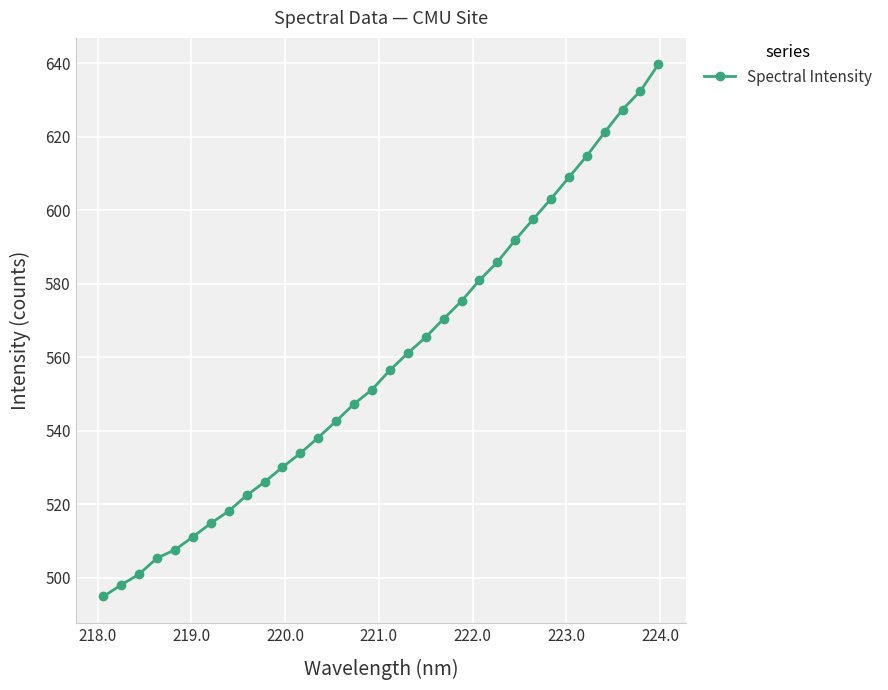

Is this an area chart (filled region under the line)?

No